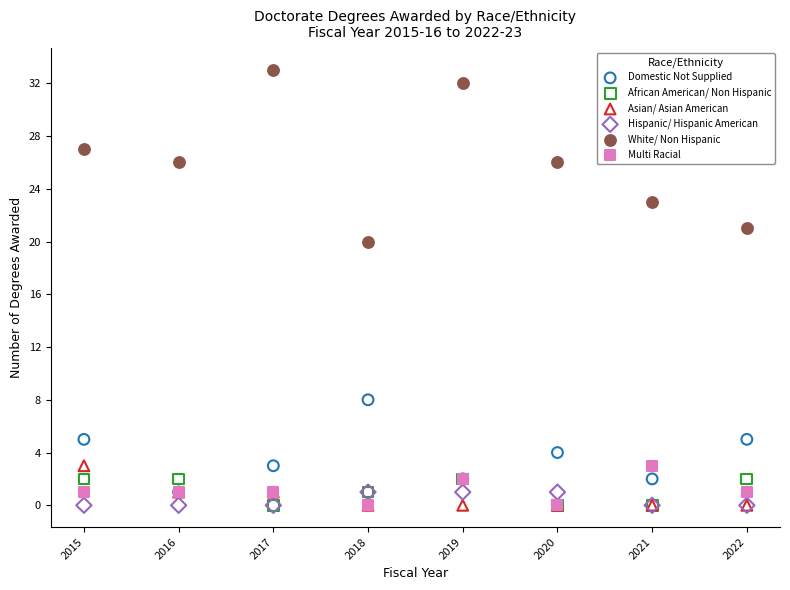

Across all series, what Y value is closest to 16?

20